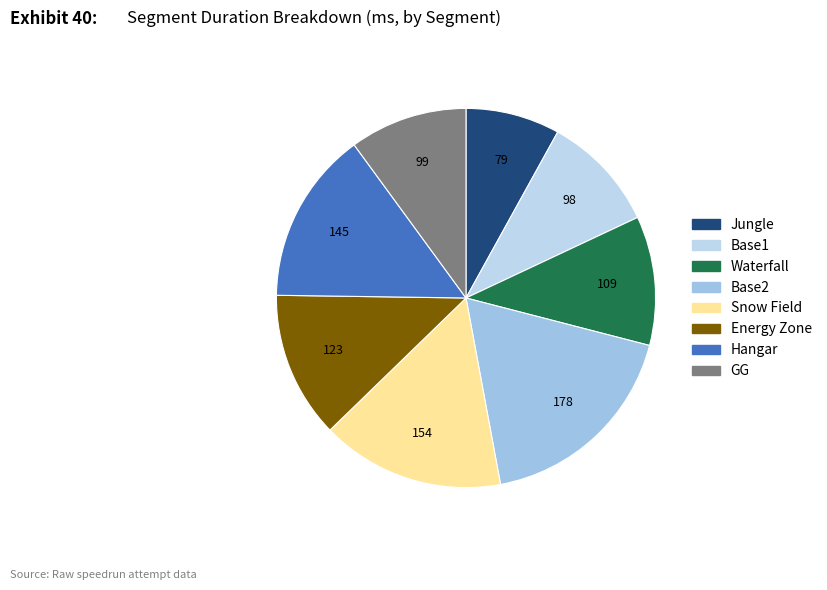

Count the number of slices in the pie.

8